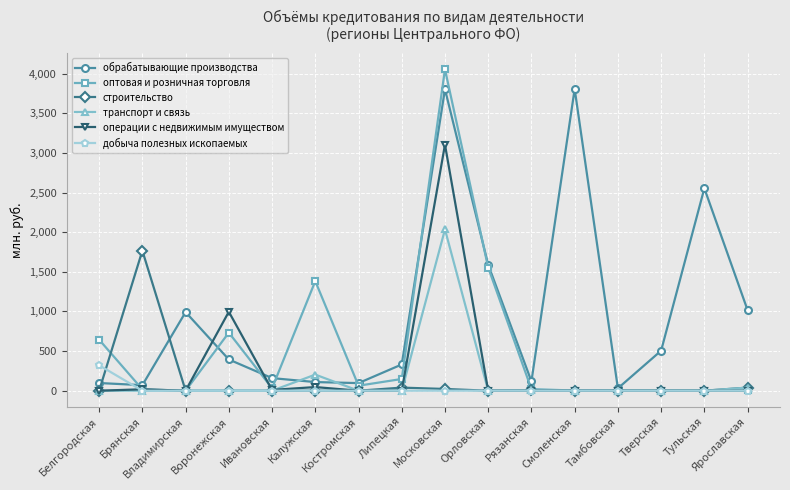

What are all the series names shown in the legend?

обрабатывающие производства, оптовая и розничная торговля, строительство, транспорт и связь, операции с недвижимым имуществом, добыча полезных ископаемых